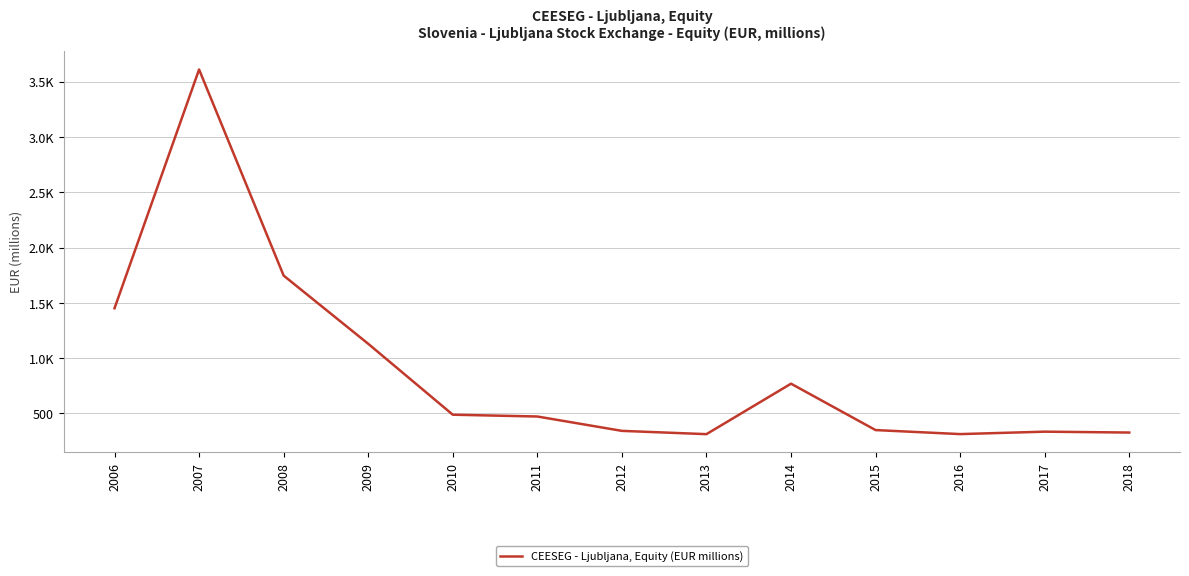

Is this an area chart (filled region under the line)?

No